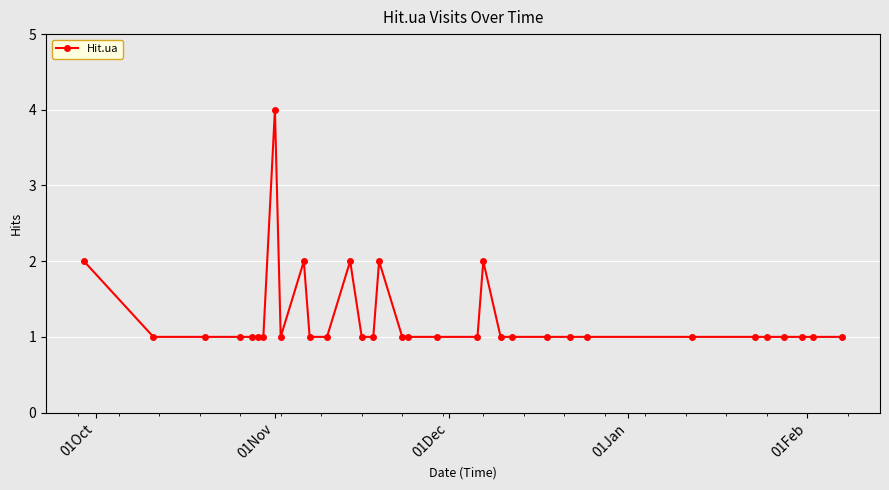

What is the maximum value shown in the chart?

4